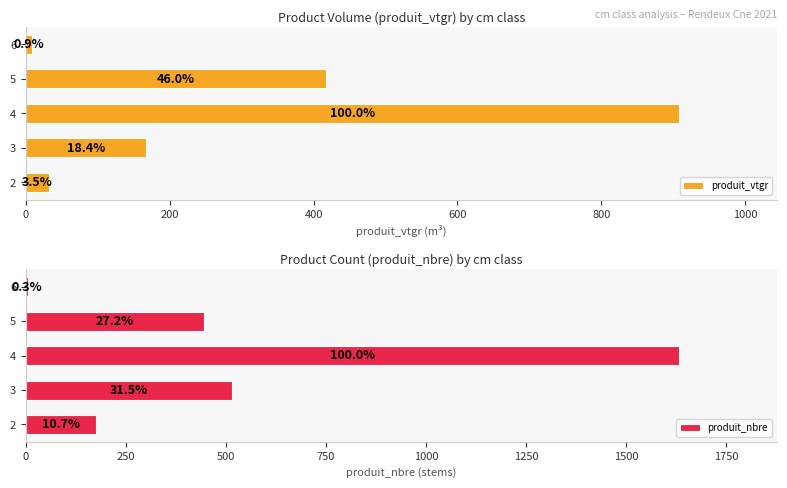

Reading left to right, extract all data points from this chart.

produit_vtgr: 32.0	167.1	907.8	417.6	8.2
produit_nbre: 174.0	514.0	1631.0	444.0	5.0